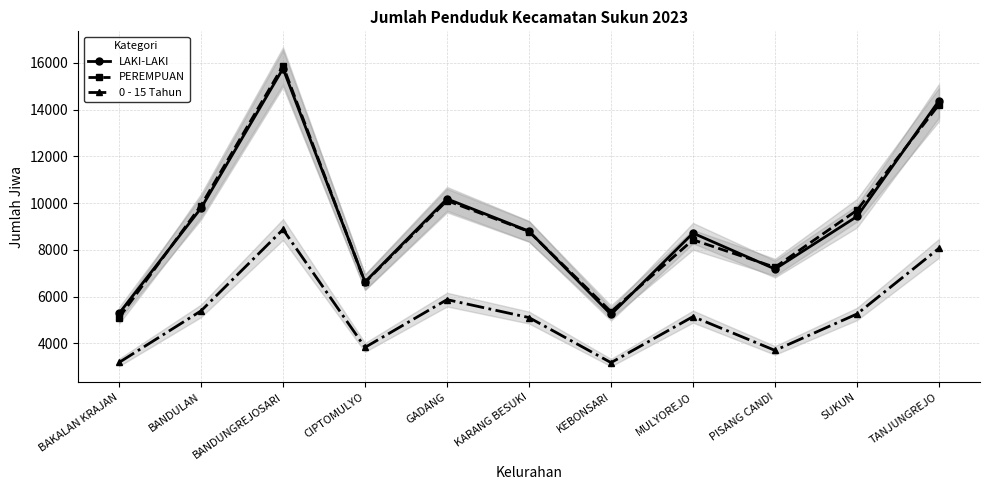

Is this an area chart (filled region under the line)?

No